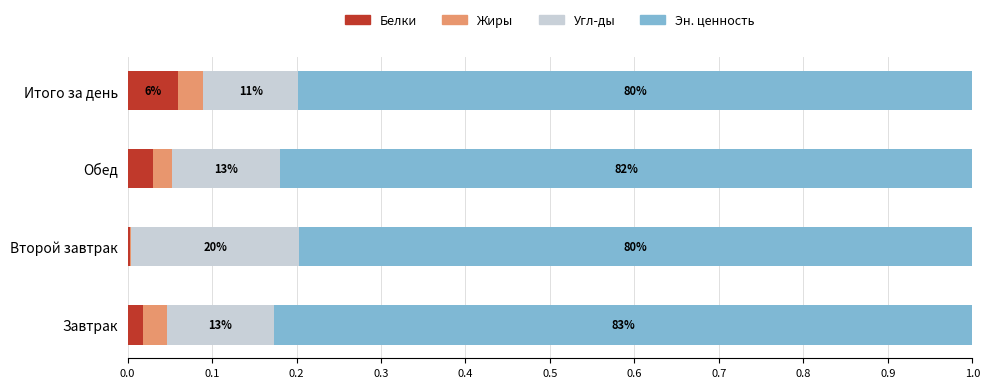

What are all the series names shown in the legend?

Белки, Жиры, Угл-ды, Эн. ценность